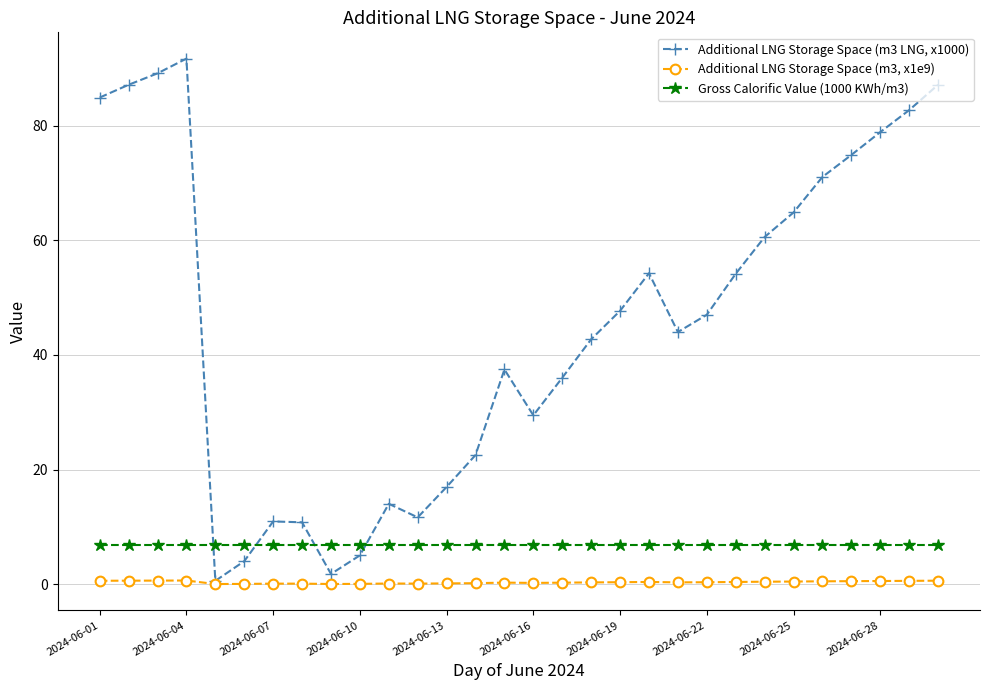

True or false: Additional LNG Storage Space (m3, x1e9) has more than 1 interior local peaks.

True